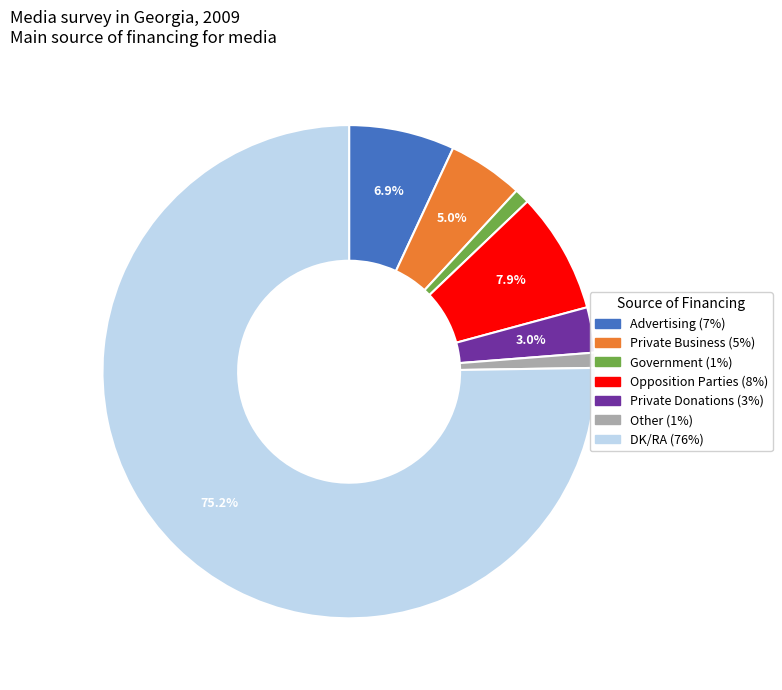

Approximately how many times larger is the value at Advertising compared to DK/RA?

0.1